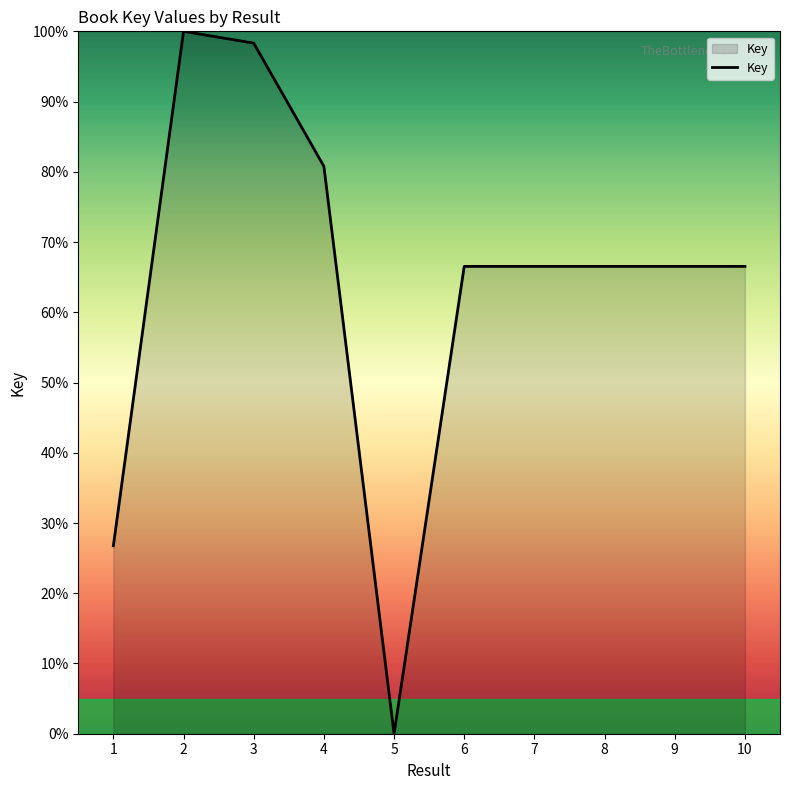

Between 3 and 7, which is larger?

3